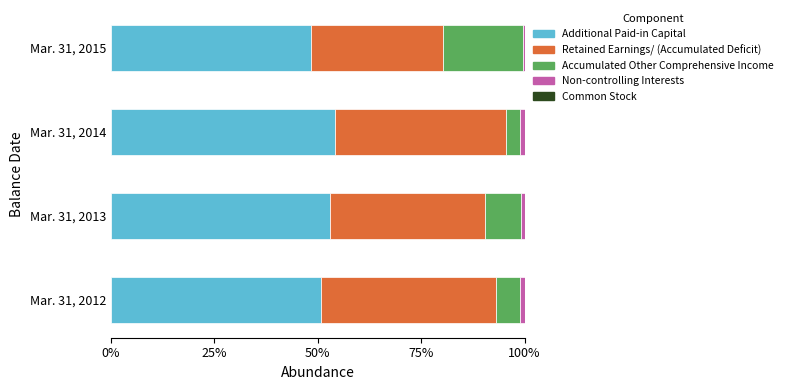

Rank the categories by Additional Paid-in Capital value from lowest to highest.

Mar. 31, 2015, Mar. 31, 2012, Mar. 31, 2013, Mar. 31, 2014